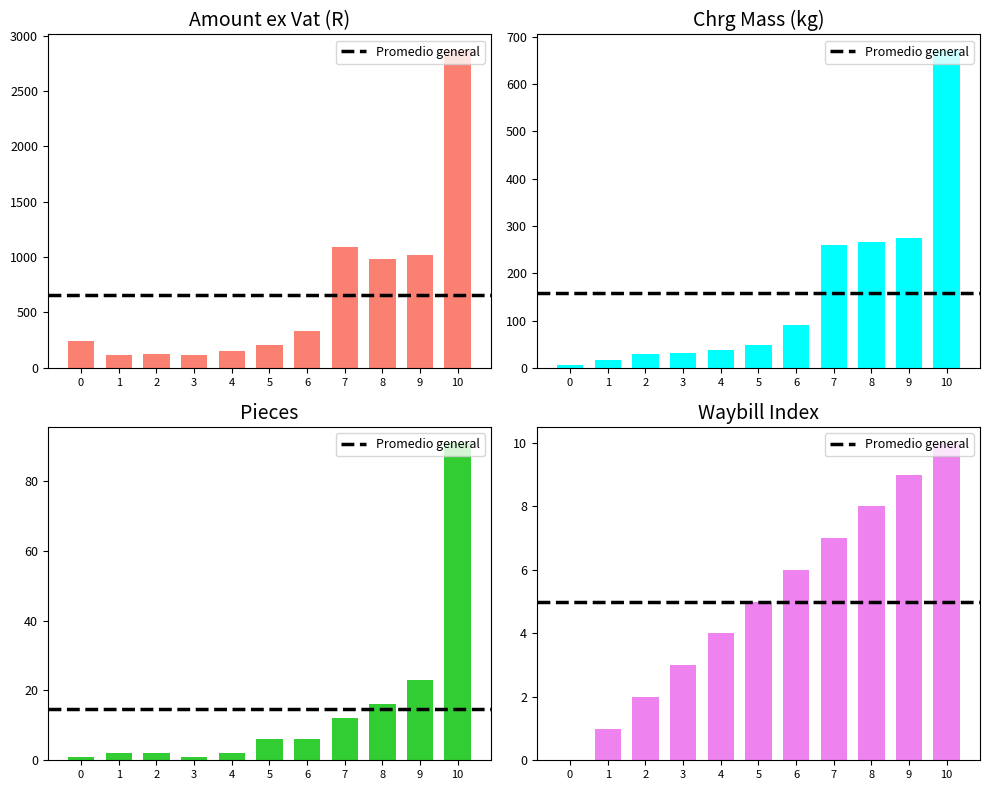

What is the difference between the maximum and minimum values in the Chrg Mass series?

665.0